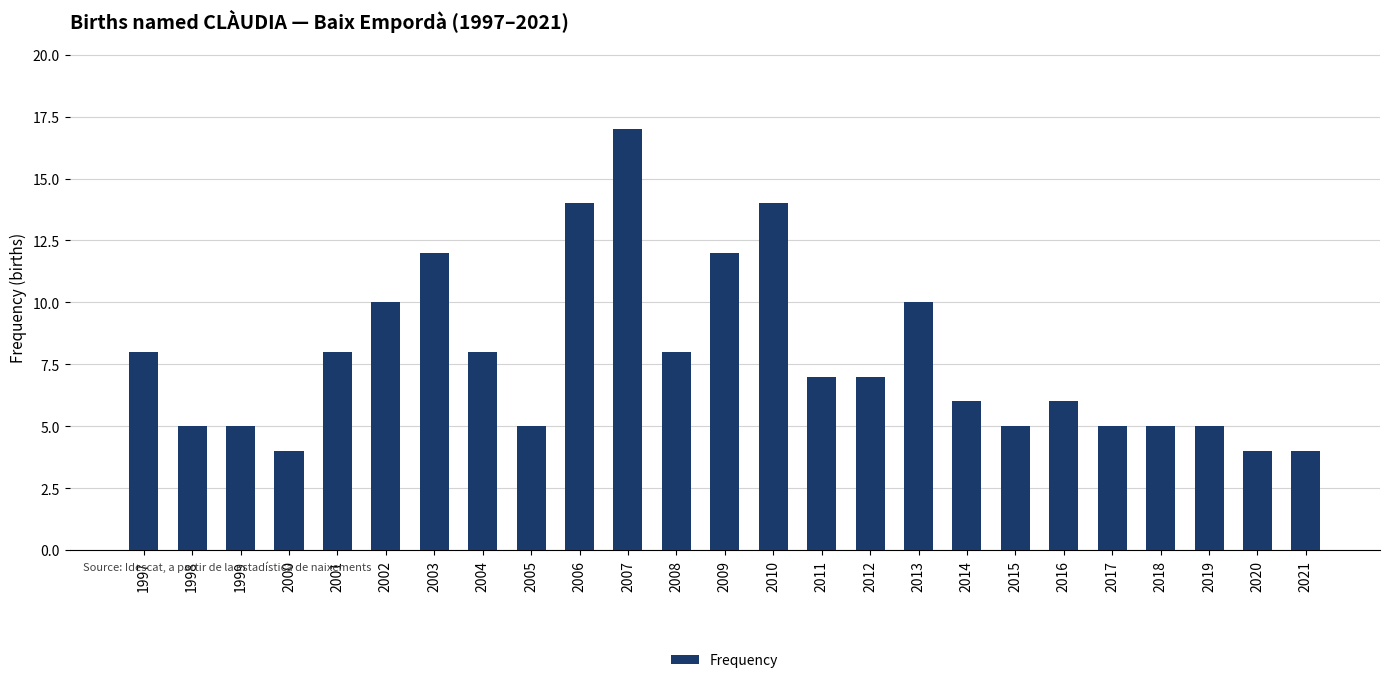

Read the value at 2006.

14